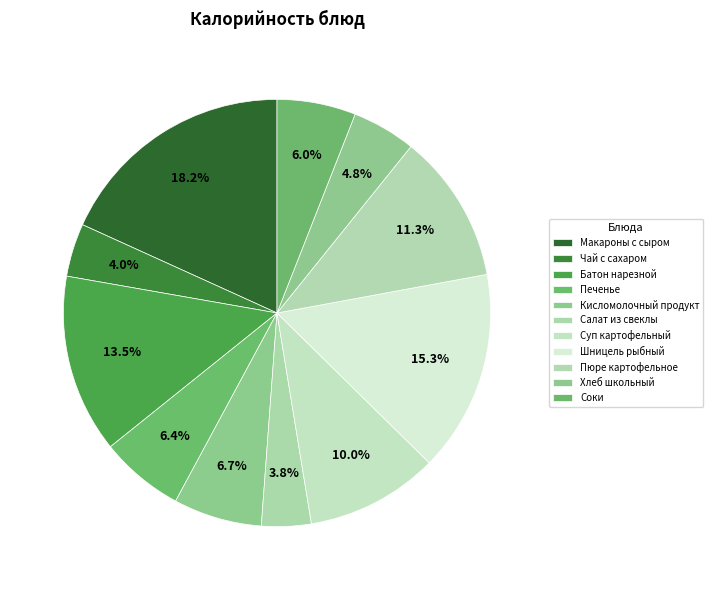

What is the largest slice in the pie chart?

Макароны с сыром